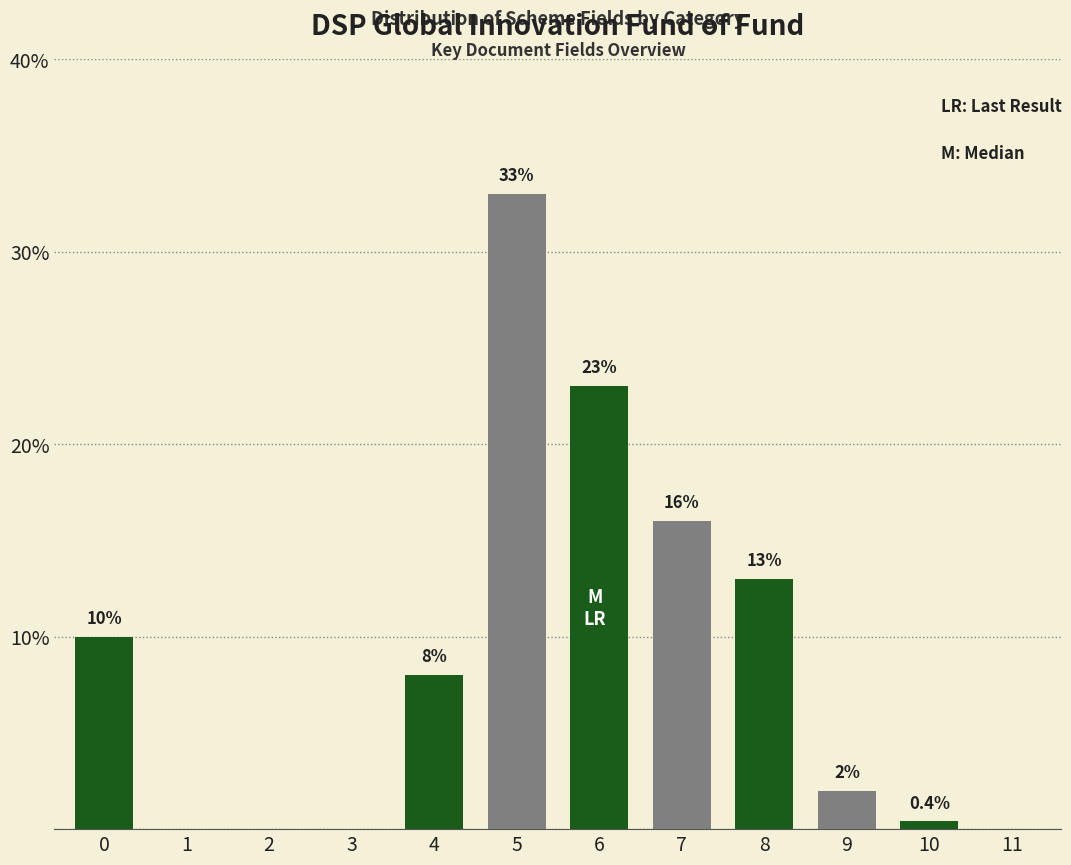

Reading right to left, list all the values displayed in this chart.

11=0.0	10=0.4	9=2.0	8=13.0	7=16.0	6=23.0	5=33.0	4=8.0	3=0.0	2=0.0	1=0.0	0=10.0